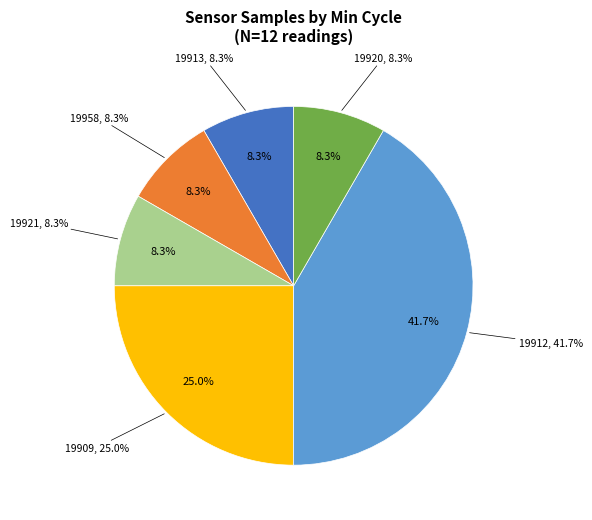

Combined, do 28/19958 and 28/19920 account for over 50%?

No